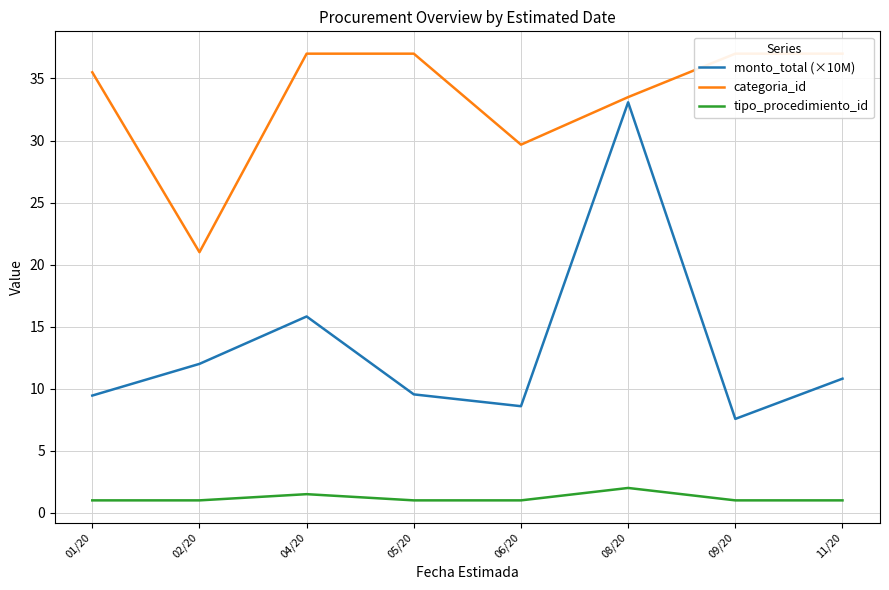

How many lines are shown in the chart?

3